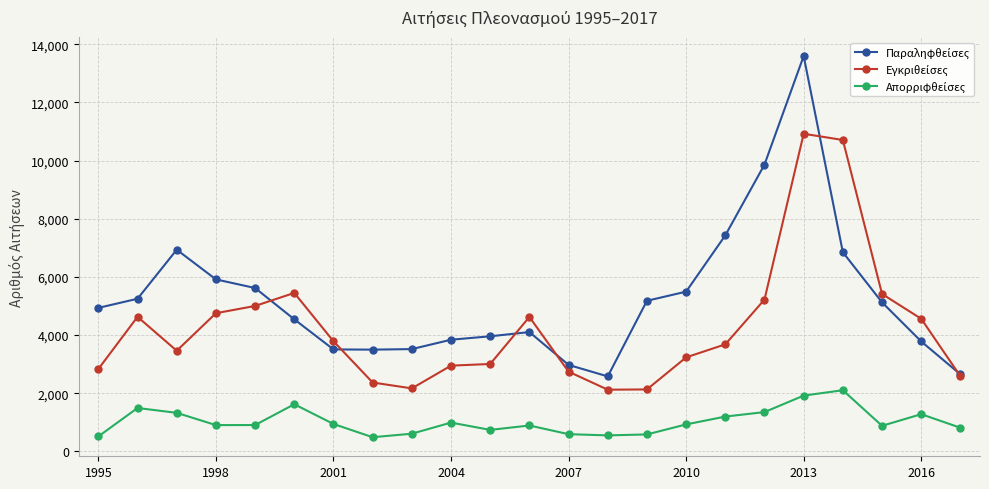

What is the smallest value displayed?

486